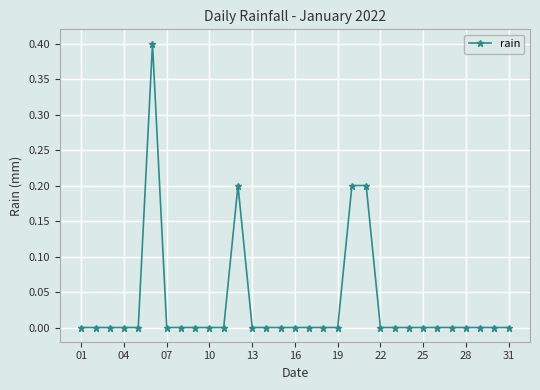

What is the greatest value displayed?

0.4